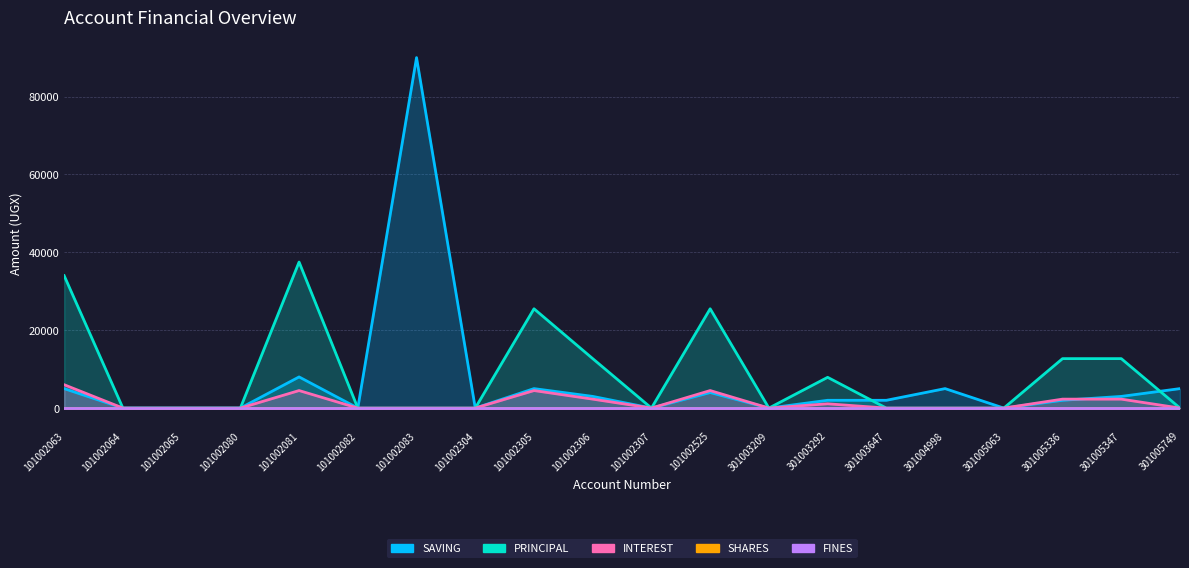

What is the difference between the second highest and second lowest values in the SAVING series?

8000